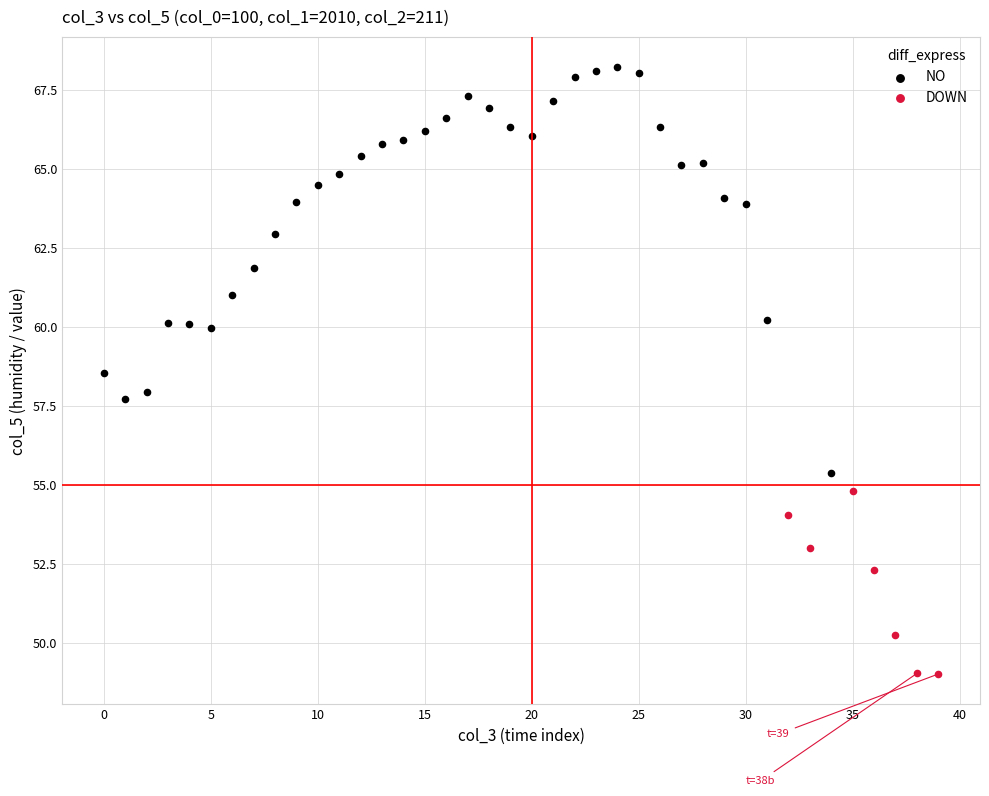

Which series has the largest Y range (max minus min)?

NO